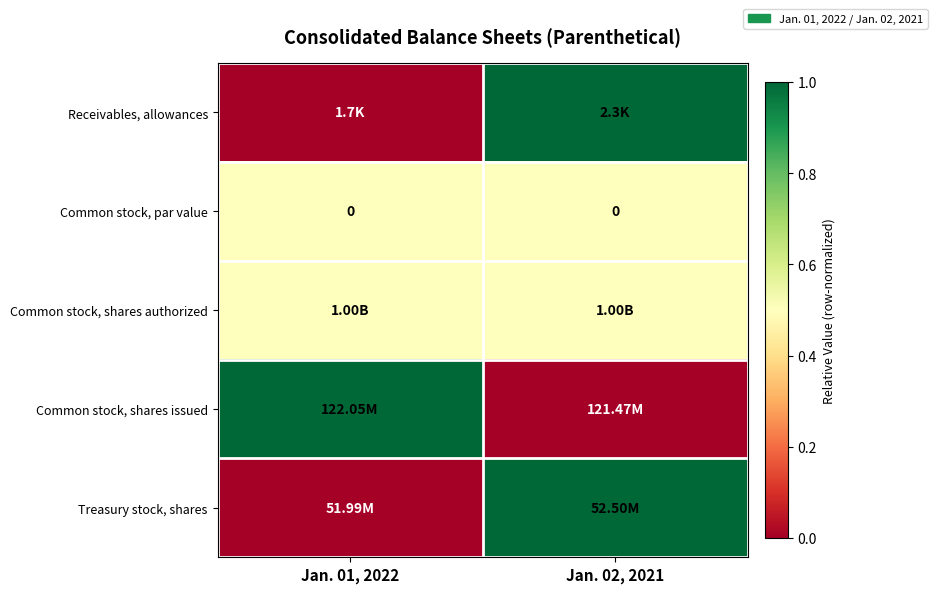

Between Jan. 01, 2022 and Jan. 02, 2021, which series saw the biggest shift?

Receivables, allowances